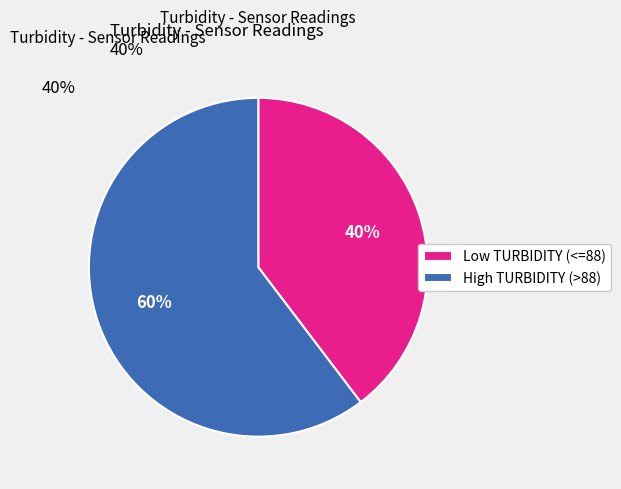

Combined, do Low TURBIDITY (<=88) and High TURBIDITY (>88) account for over 50%?

Yes